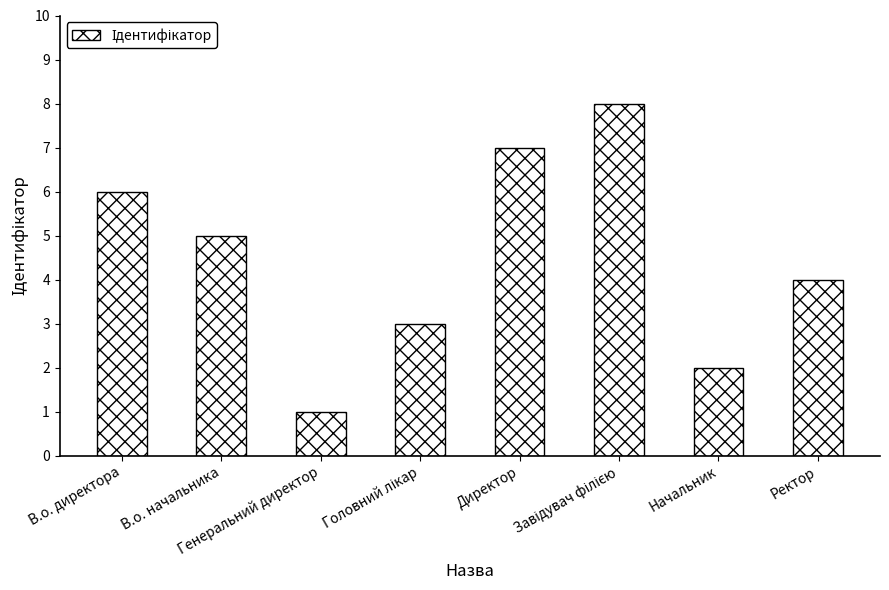

How many bars are there in total?

8